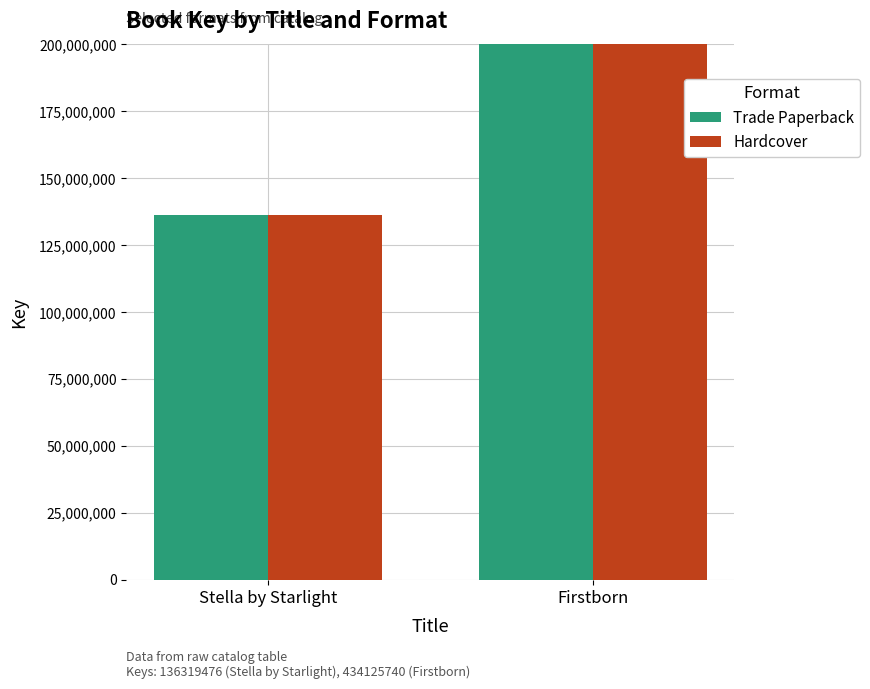

What is the value of the Trade Paperback bar at the 1st from the left?

136319476